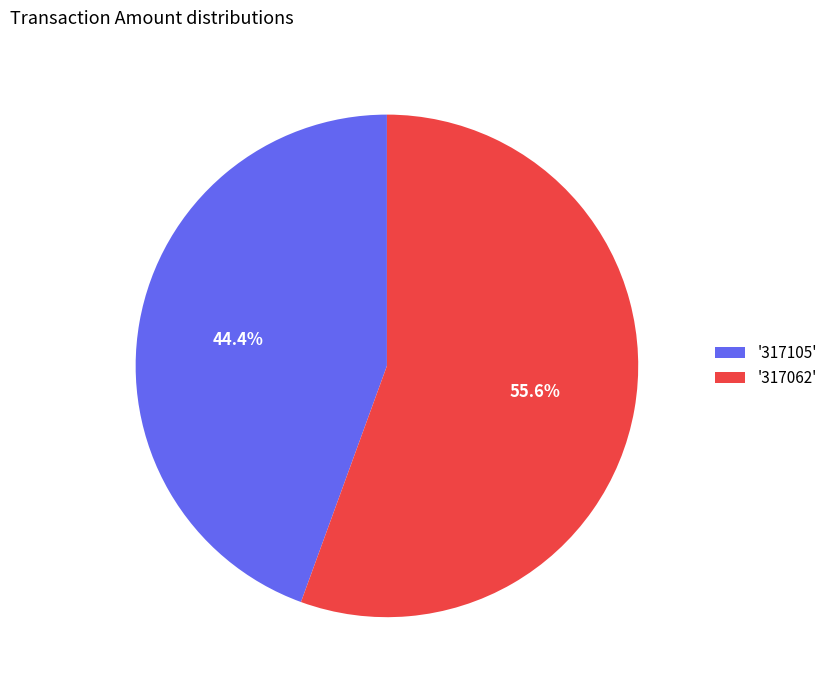

Count the number of slices in the pie.

2